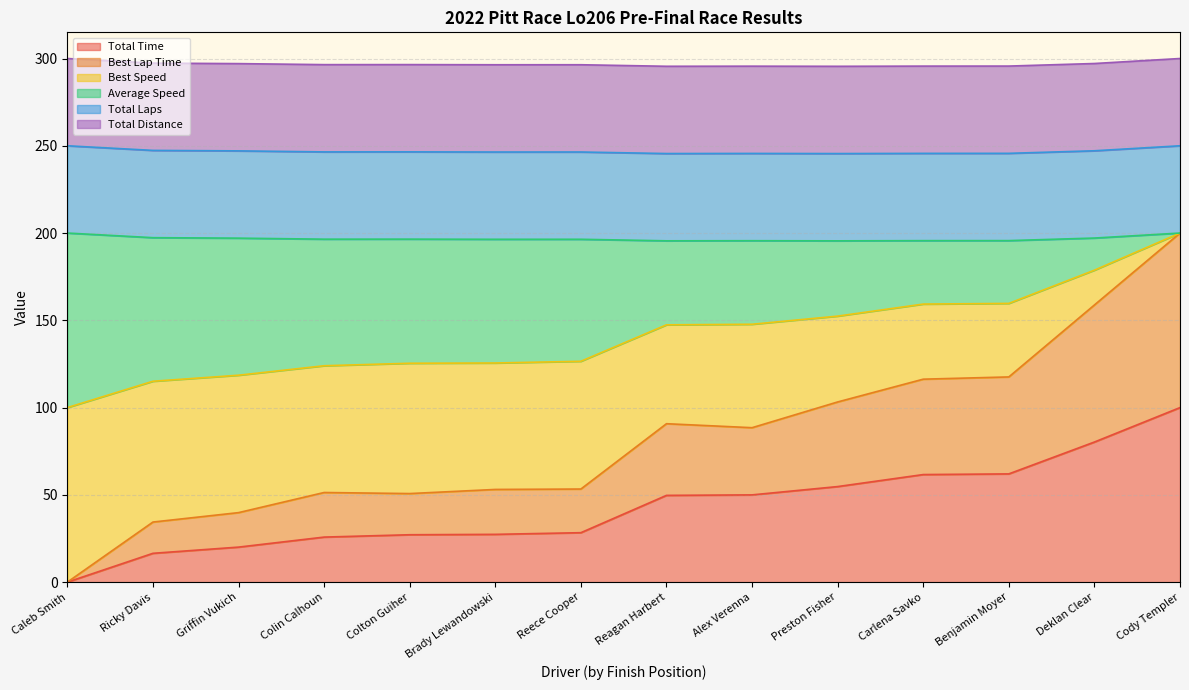

Rank the categories by Best Lap Time value from lowest to highest.

Caleb Smith, Ricky Davis, Griffin Vukich, Colton Guiher, Colin Calhoun, Brady Lewandowski, Reece Cooper, Alex Verenna, Reagan Harbert, Preston Fisher, Carlena Savko, Benjamin Moyer, Deklan Clear, Cody Templer